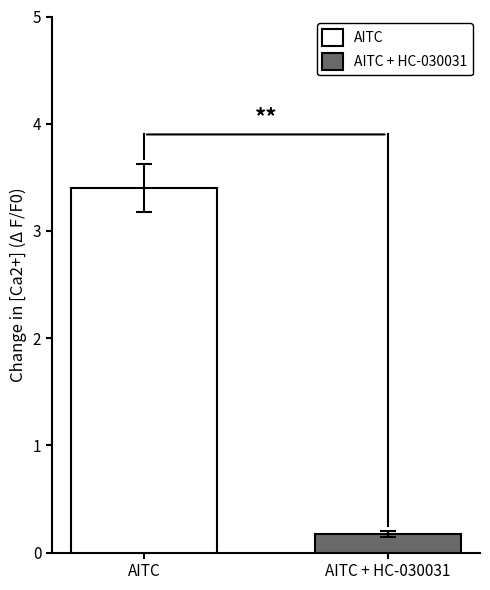

Which series has the widest spread of values?

AITC